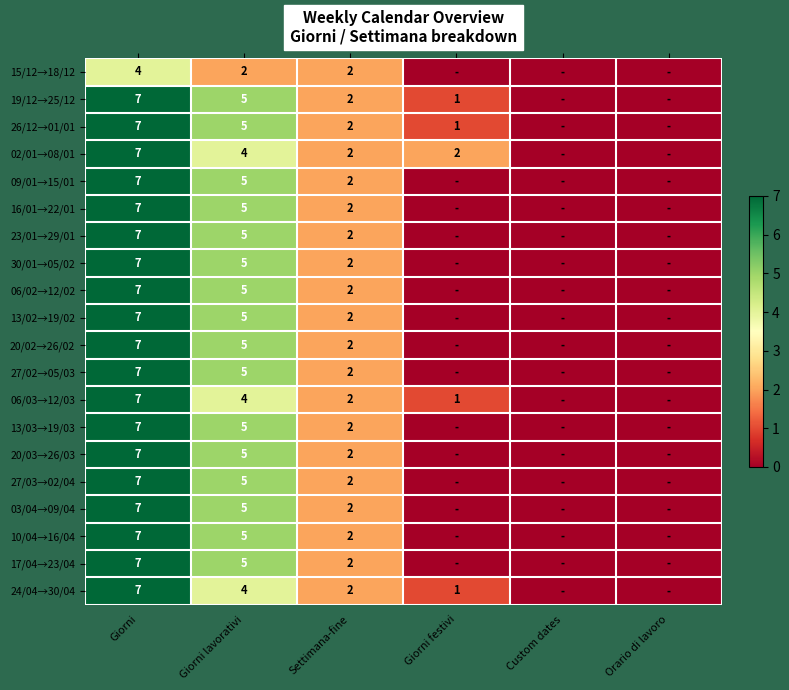

The value of 03/04→09/04 at Settimana-fine is 3. True or false?

False